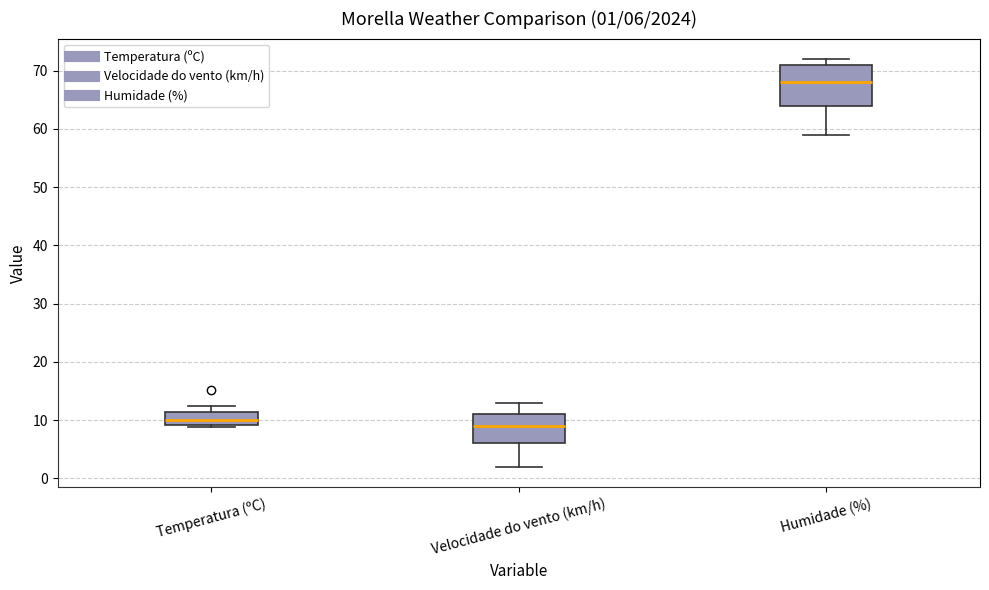

Comparing the boxes themselves (not the whiskers), which one is the tallest?

Humidade (%)